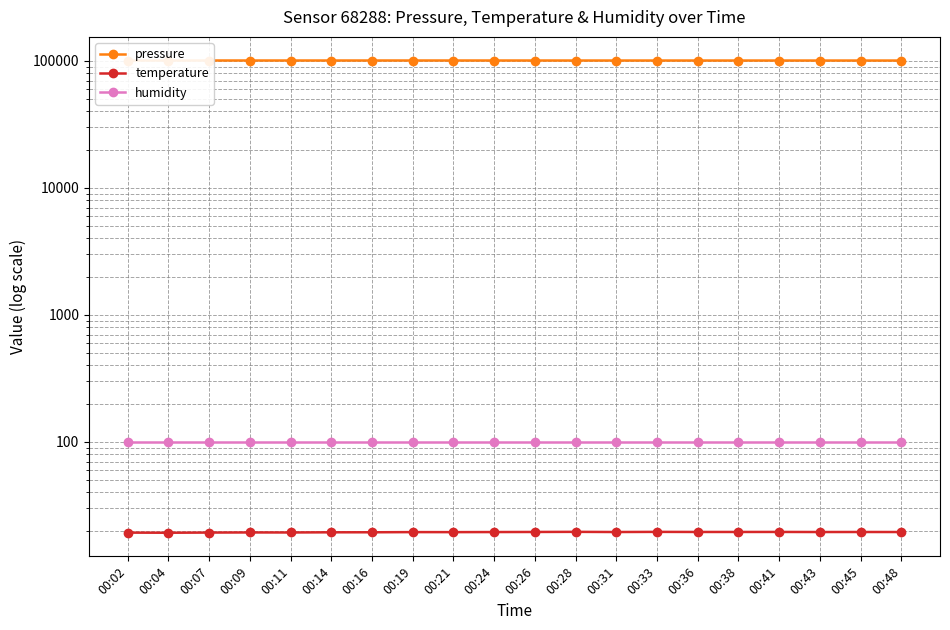

The temperature series shows 8.1 at 00:19. True or false?

False